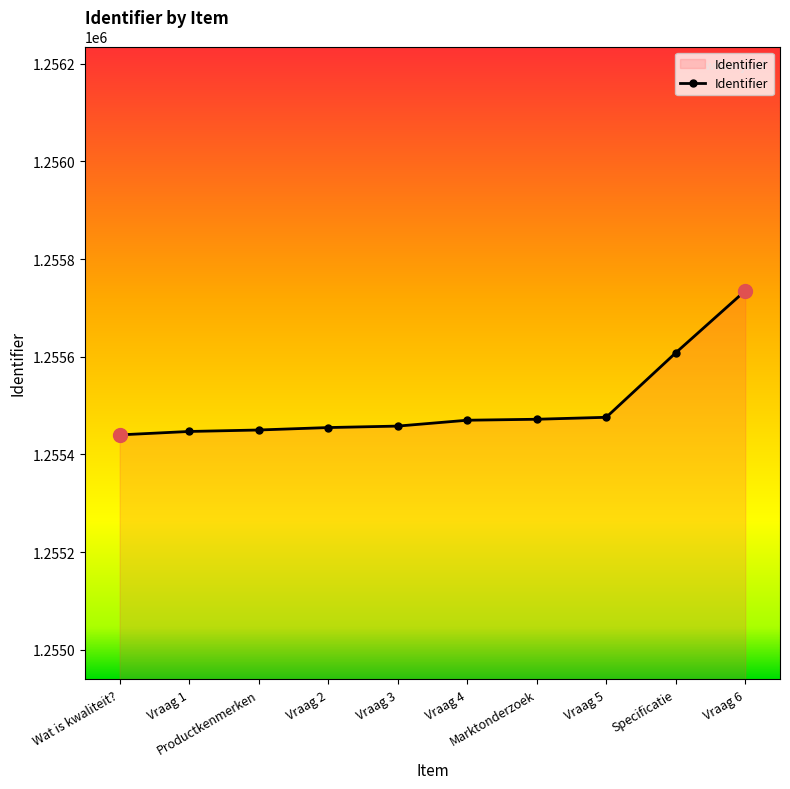

What is the average value?

1255501